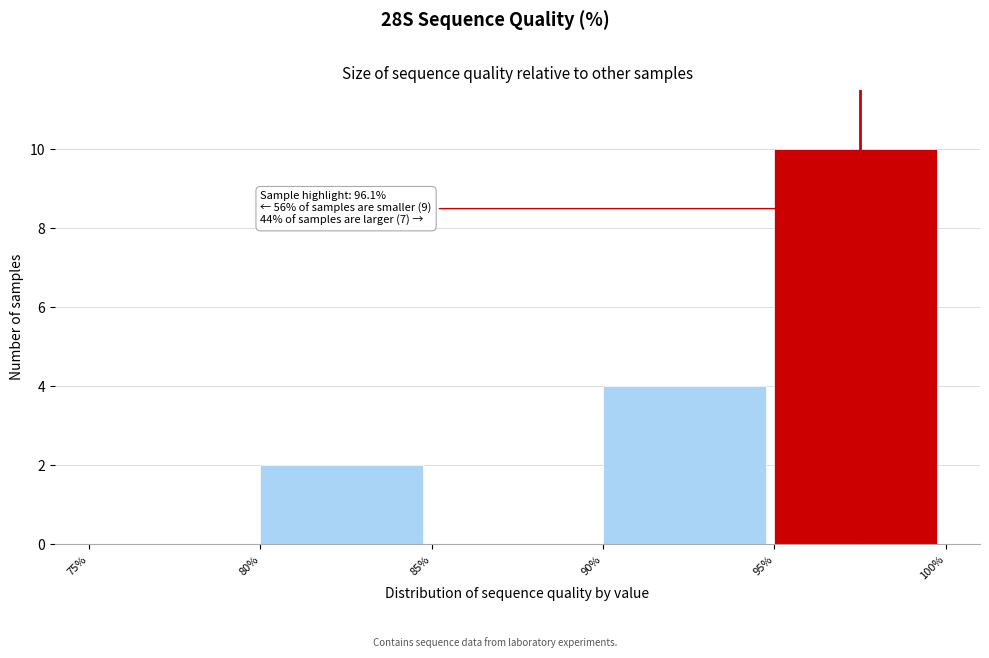

Over which range of the x-axis is the bar tallest?

95% to 100%